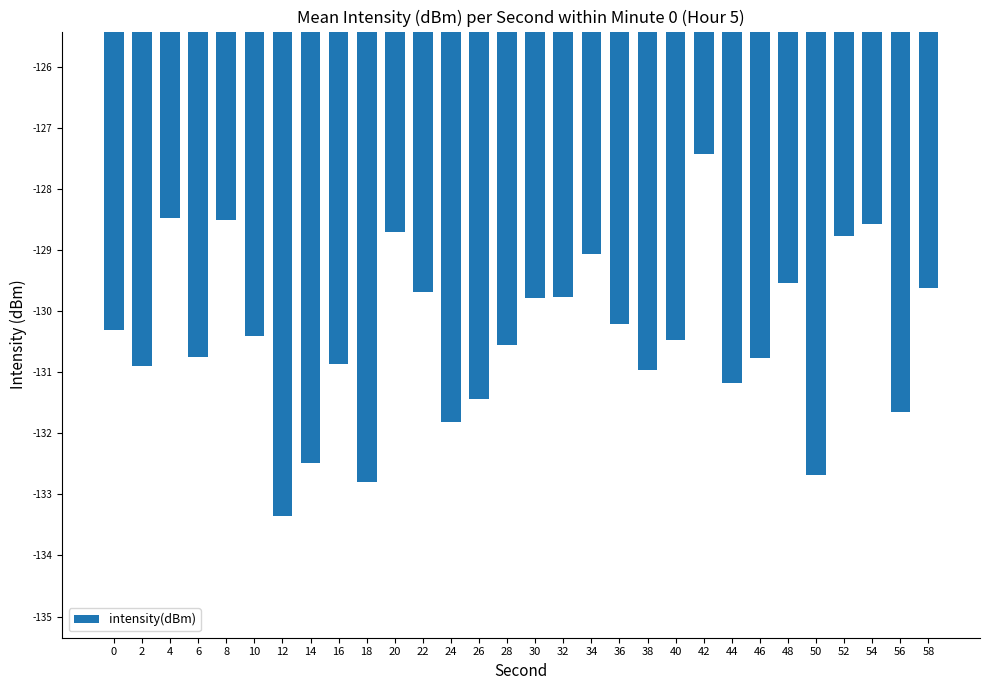

What is the sum of all values?

-3911.5